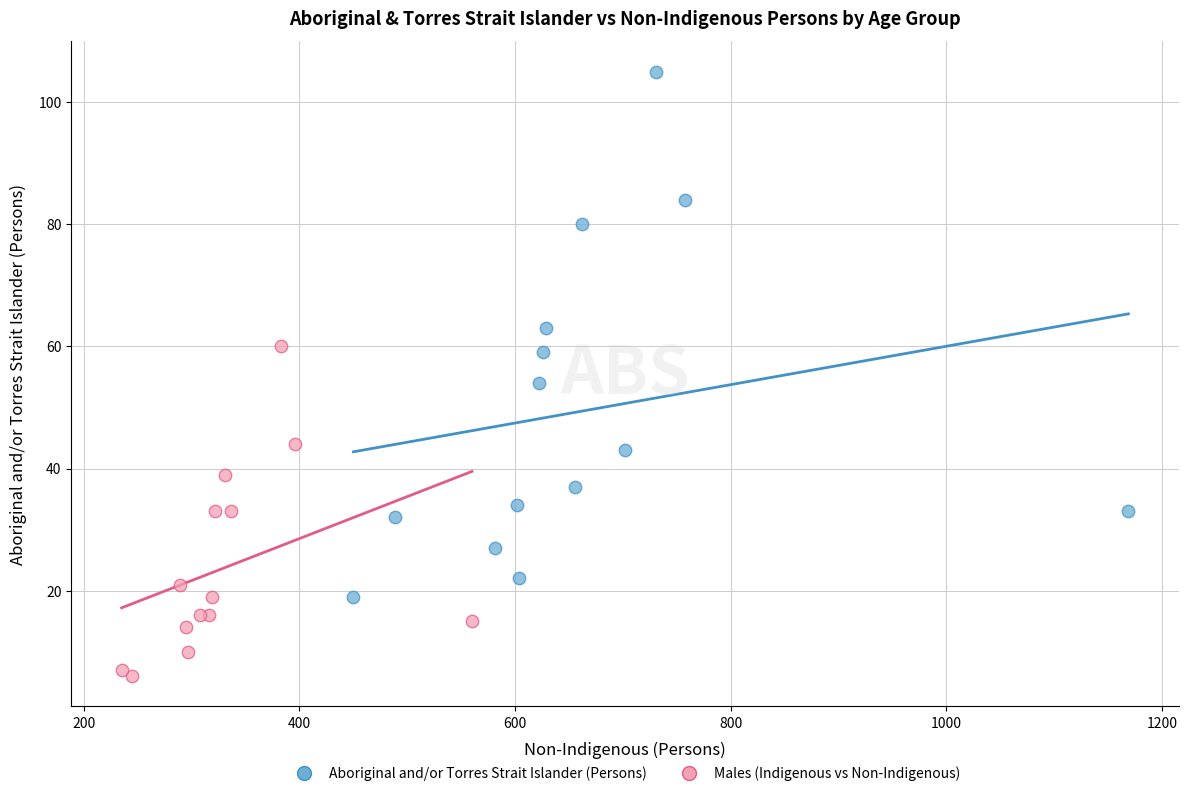

Which series contains the lowest Y value?

Males (Indigenous vs Non-Indigenous)